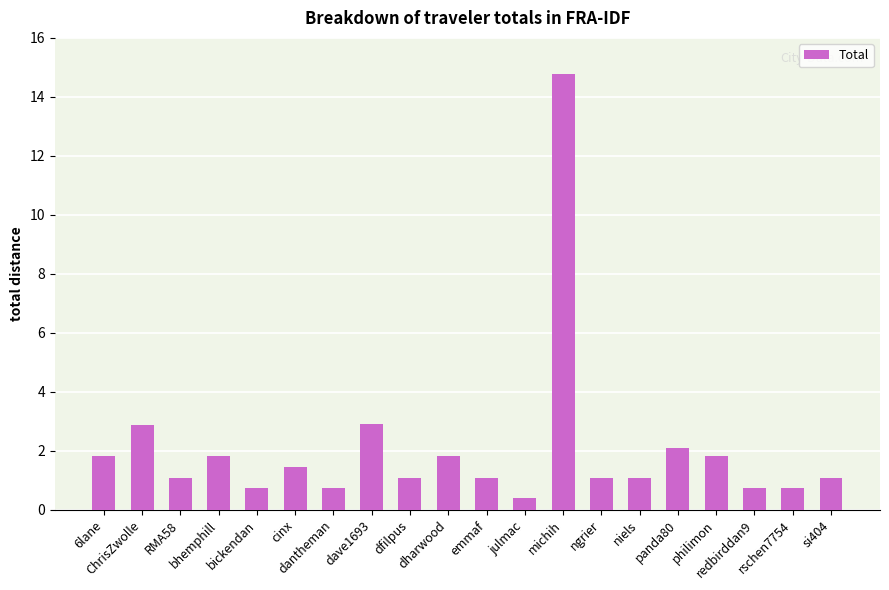

What is the change in value from ChrisZwolle to dfilpus?

-1.8